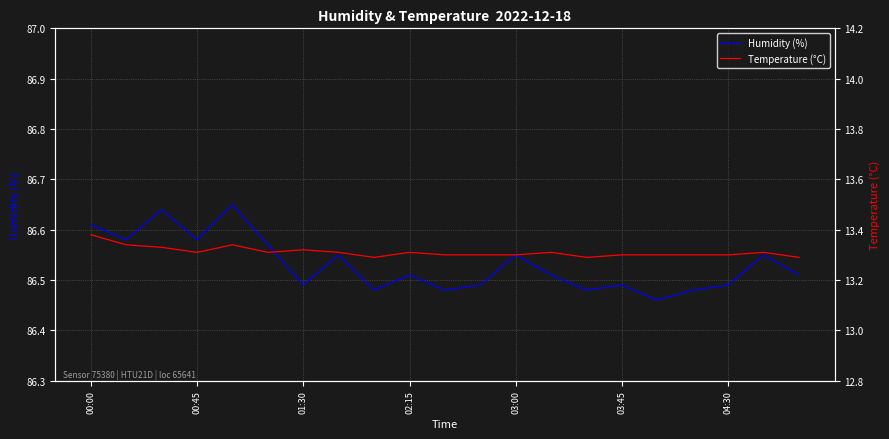

How many distinct data groups are displayed?

2